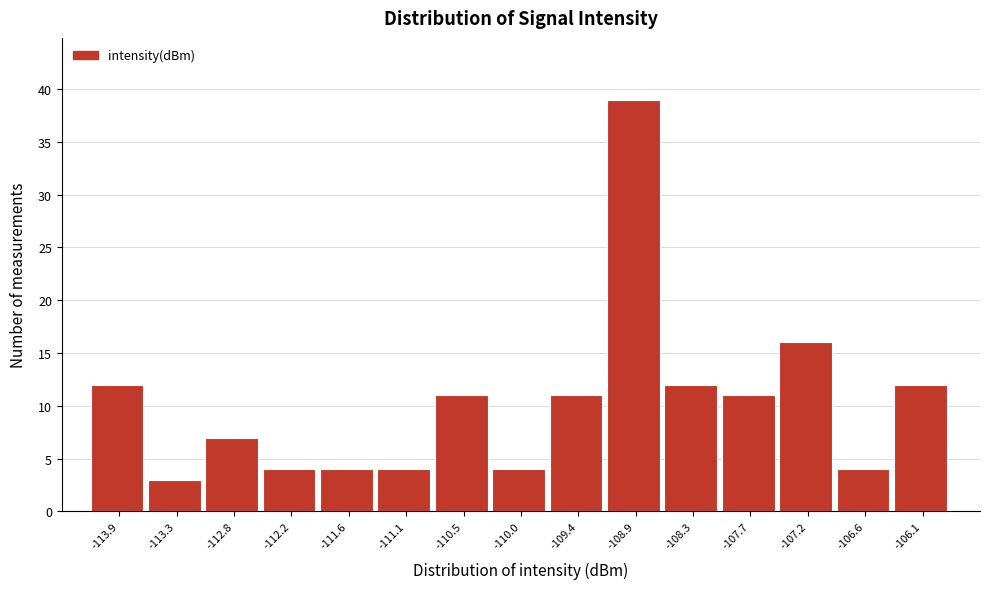

Reading left to right, what are all the values shown in this chart?

12	3	7	4	4	4	11	4	11	39	12	11	16	4	12